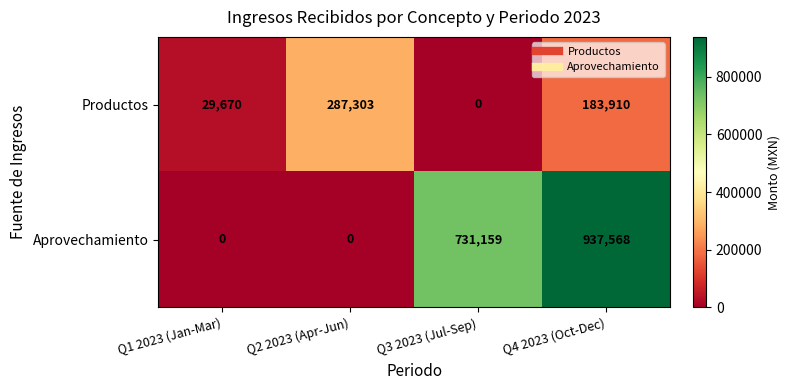

Which series changed the most between Q2 2023 (Apr-Jun) and Q4 2023 (Oct-Dec)?

Aprovechamiento